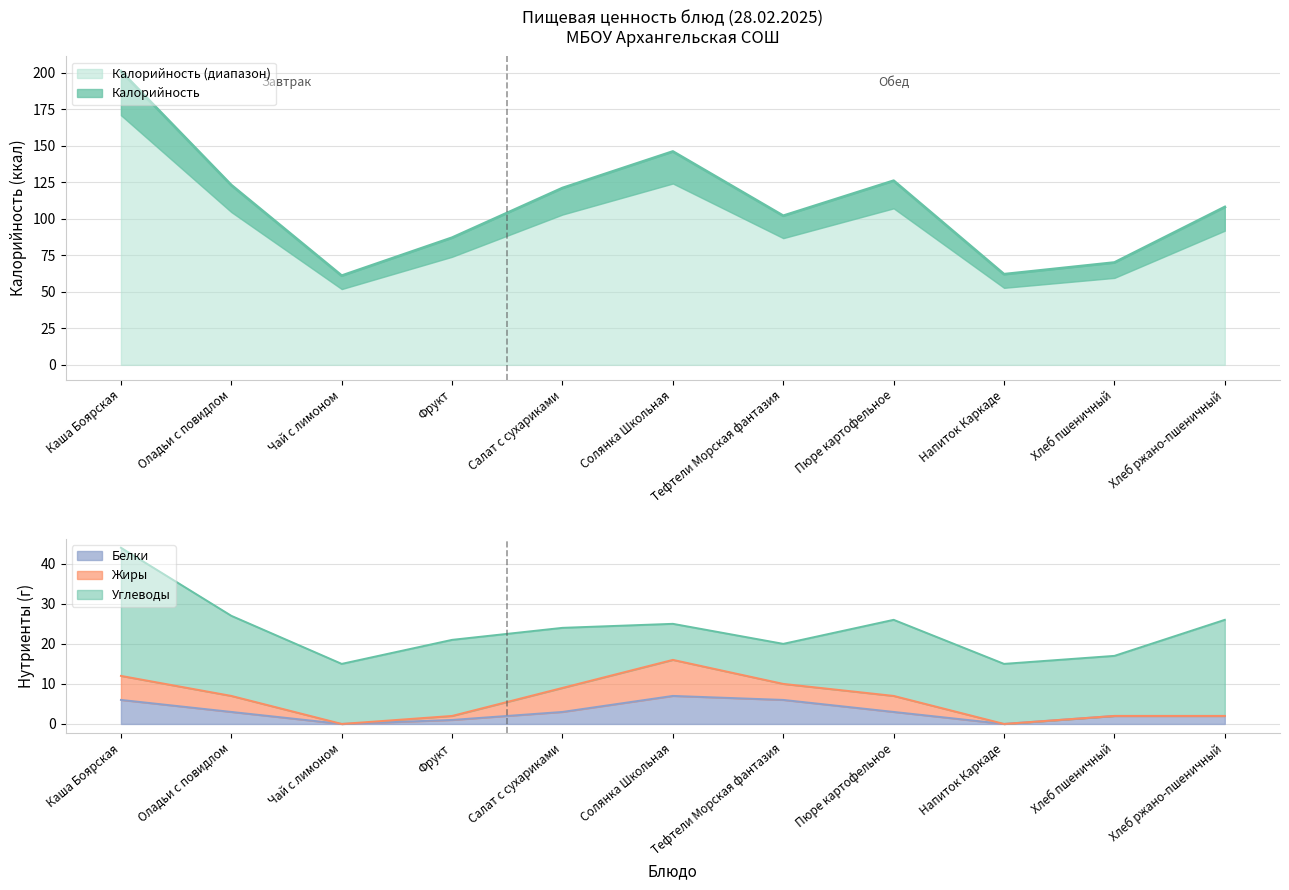

What is the value of the Белки point at the 11th from the left?

2